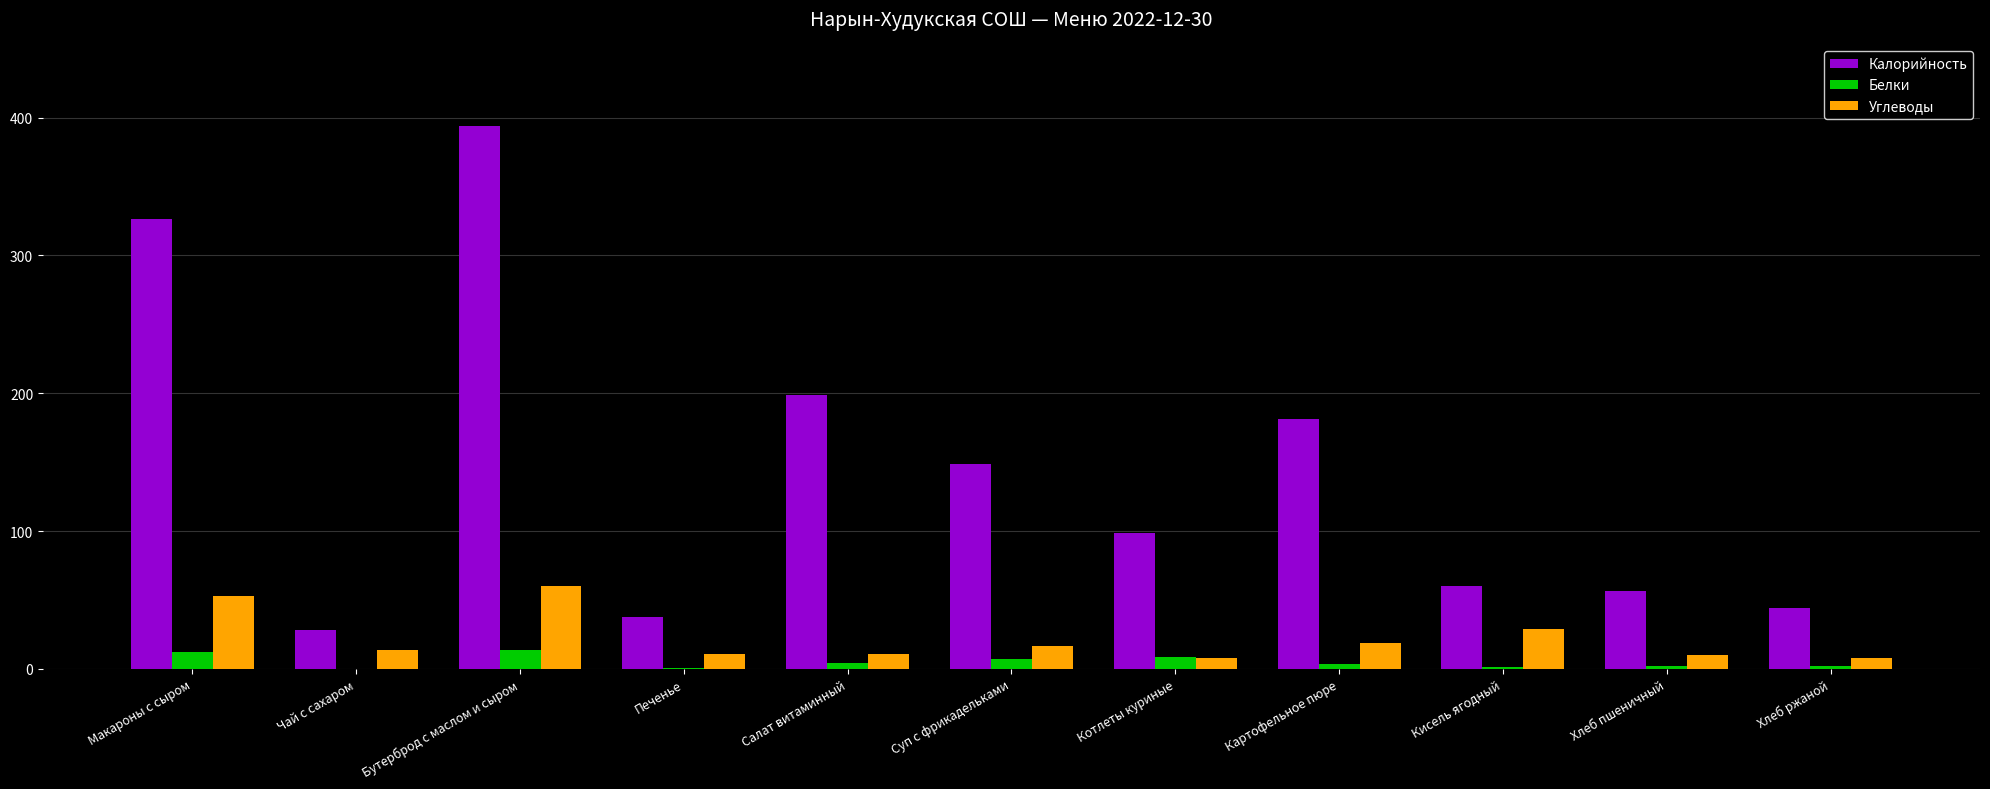

The value of Белки at Макароны с сыром is 12.4. True or false?

True